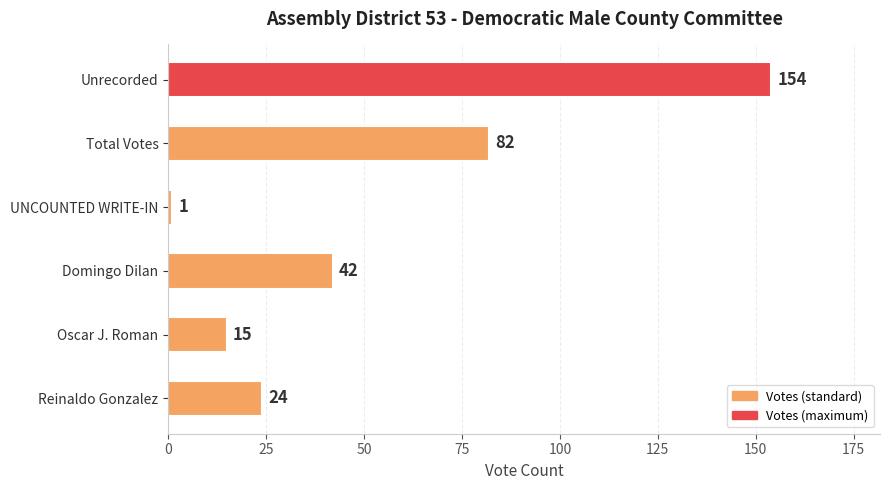

List the labels in order of value, largest first.

Unrecorded, Total Votes, Domingo Dilan, Reinaldo Gonzalez, Oscar J. Roman, UNCOUNTED WRITE-IN